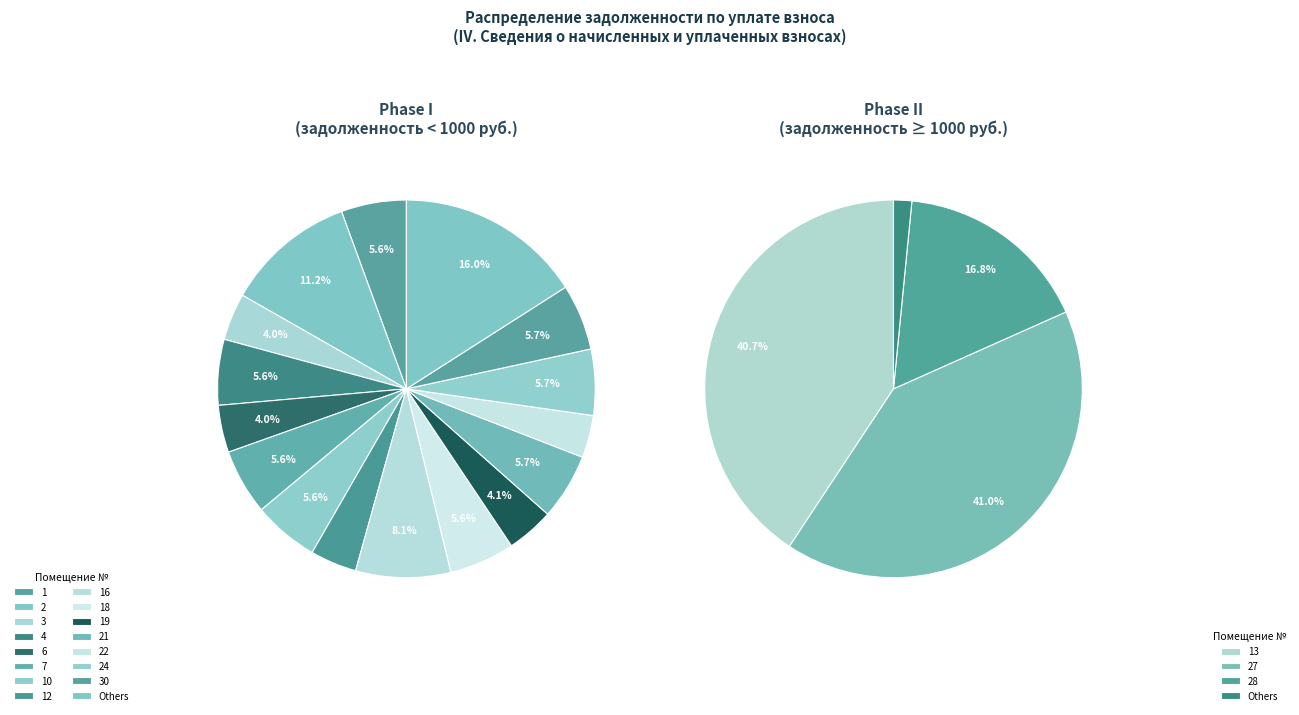

Combined, do 22 and 2 account for over 50%?

No